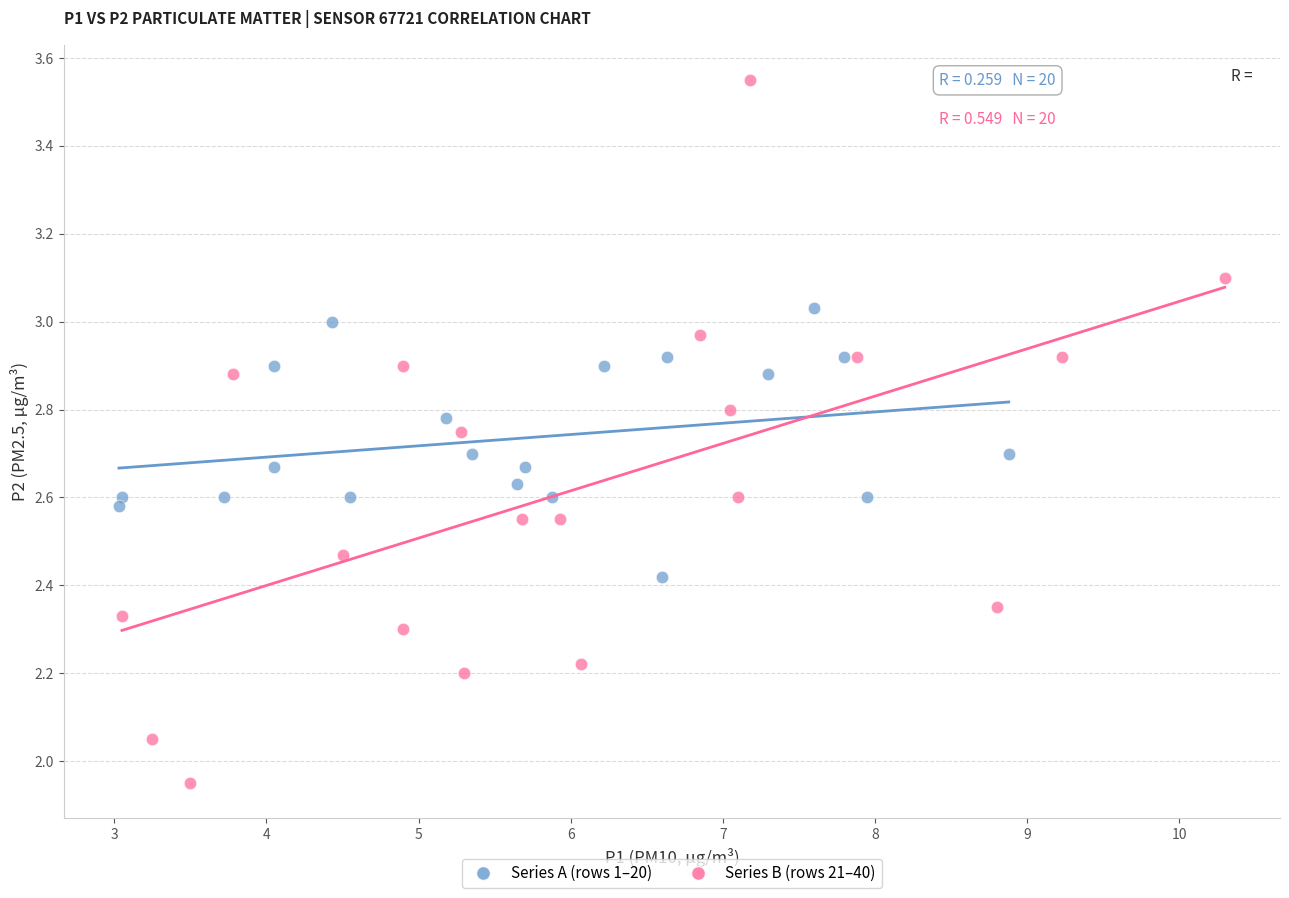

Which series contains the highest Y value?

Series B (rows 21–40)